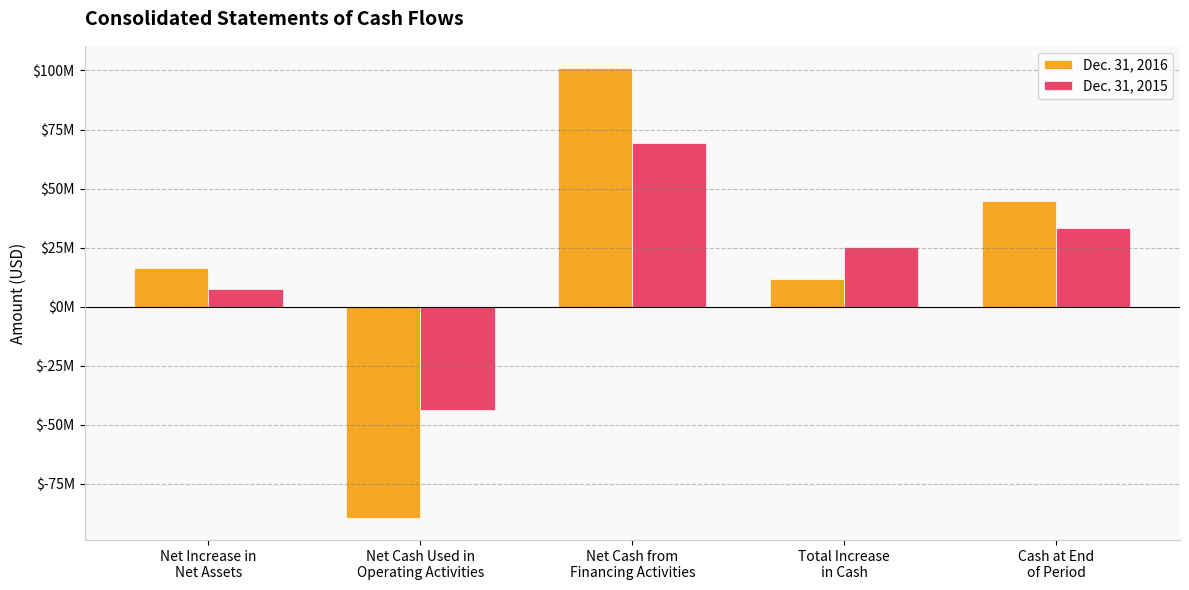

Rank the series by their maximum value, from lowest to highest.

Dec. 31, 2015, Dec. 31, 2016